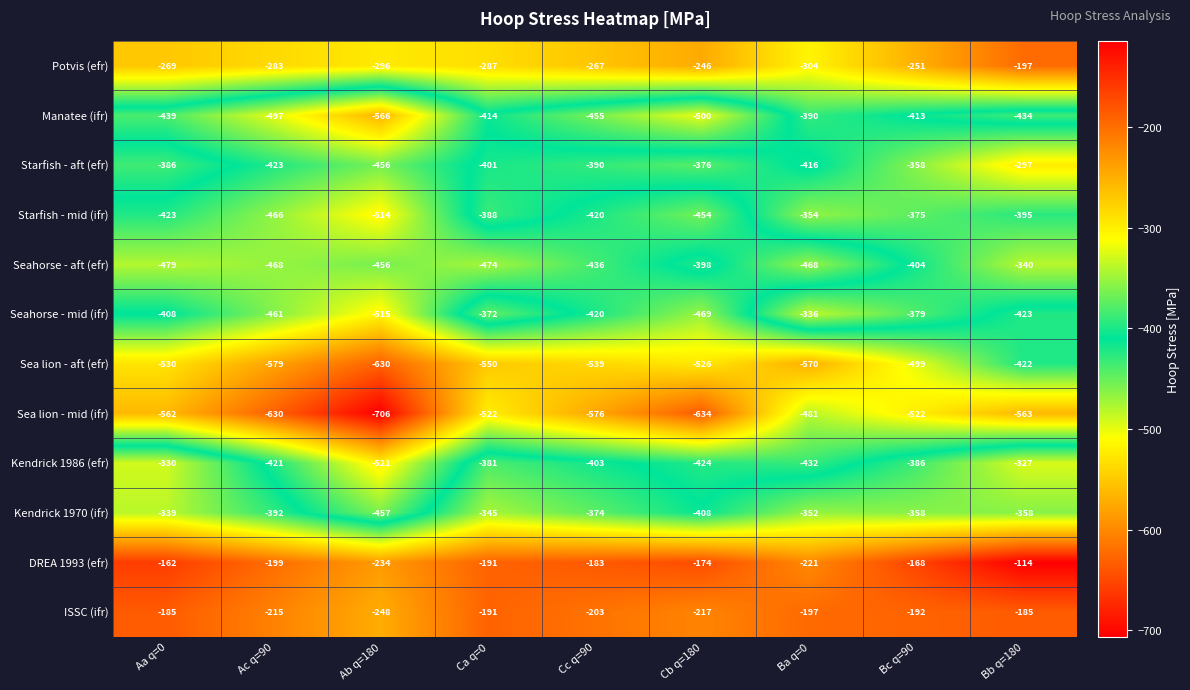

What is the difference between the Kendrick 1986 (efr) values at Aa q=0 and Cb q=180?

94